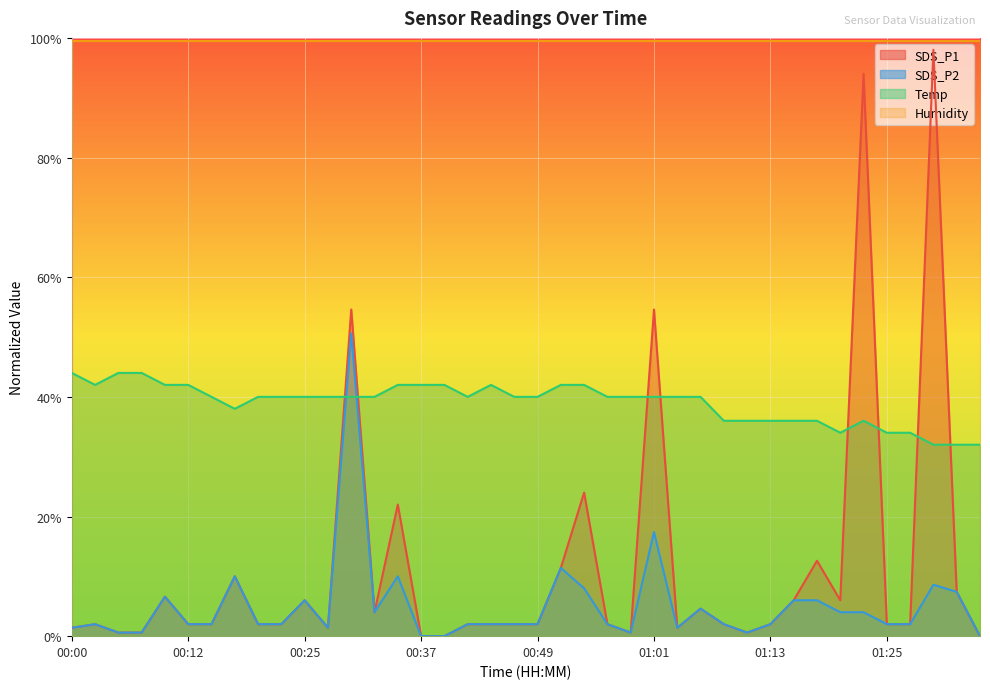

What is the label of the 40th point from the right?

00:00